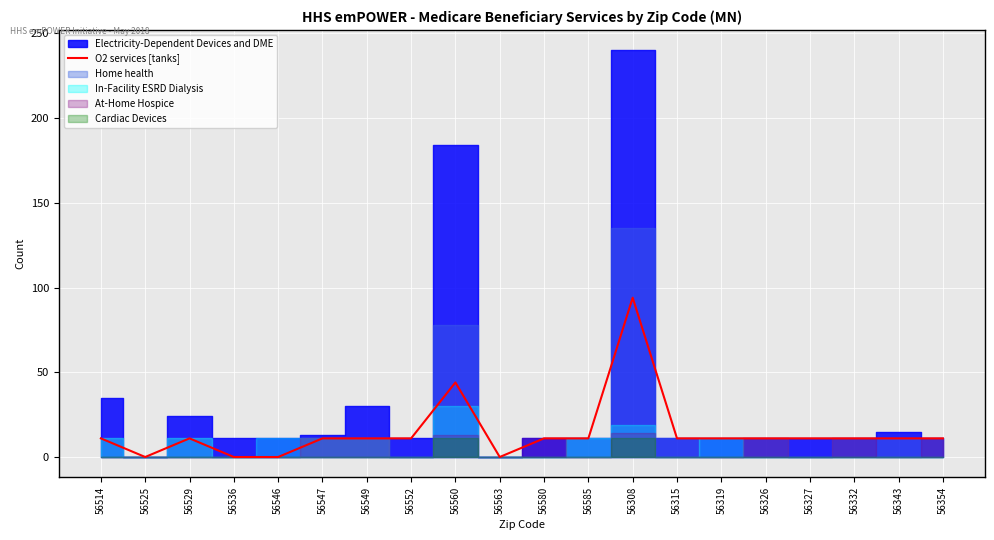

Reading left to right, what are all the values shown in this chart?

11	0	11	0	0	11	11	11	44	0	11	11	94	11	11	11	11	11	11	11